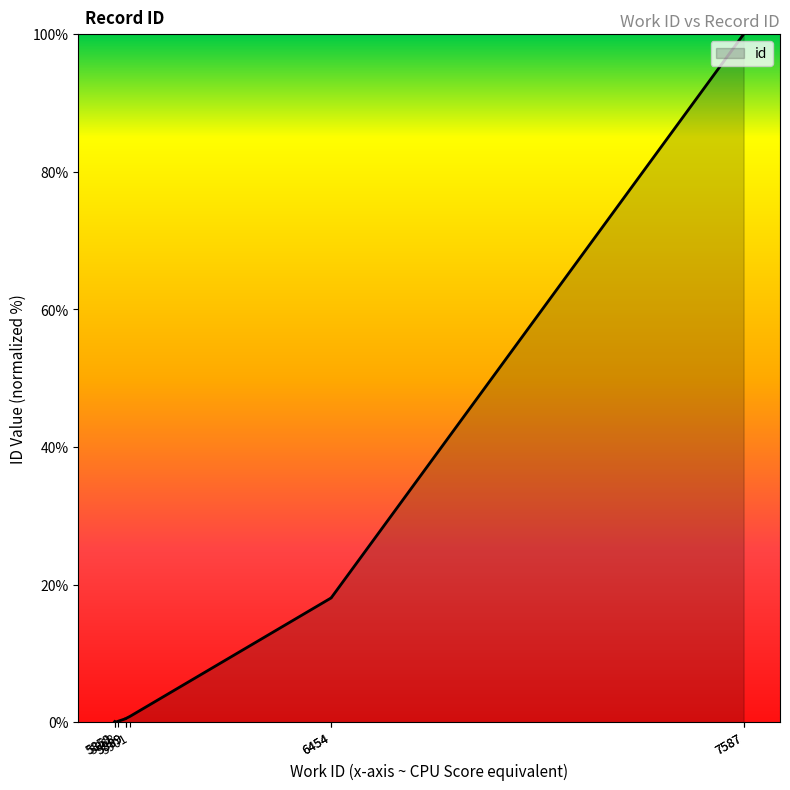

Rank the categories by value from lowest to highest.

5861, 5859, 5868, 5889, 5889, 5901, 6454, 6454, 7587, 7587